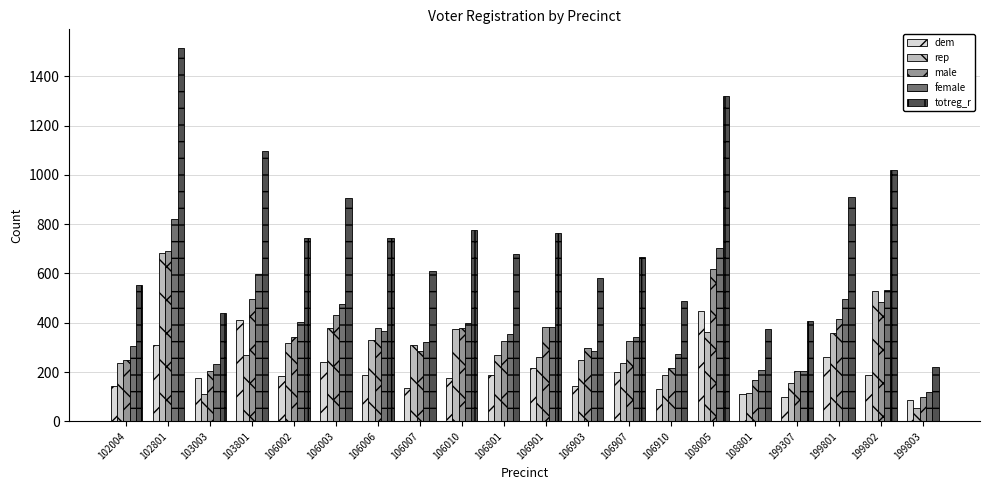

At 103801, list the series in order from largest to smallest.

totreg_r, female, male, dem, rep